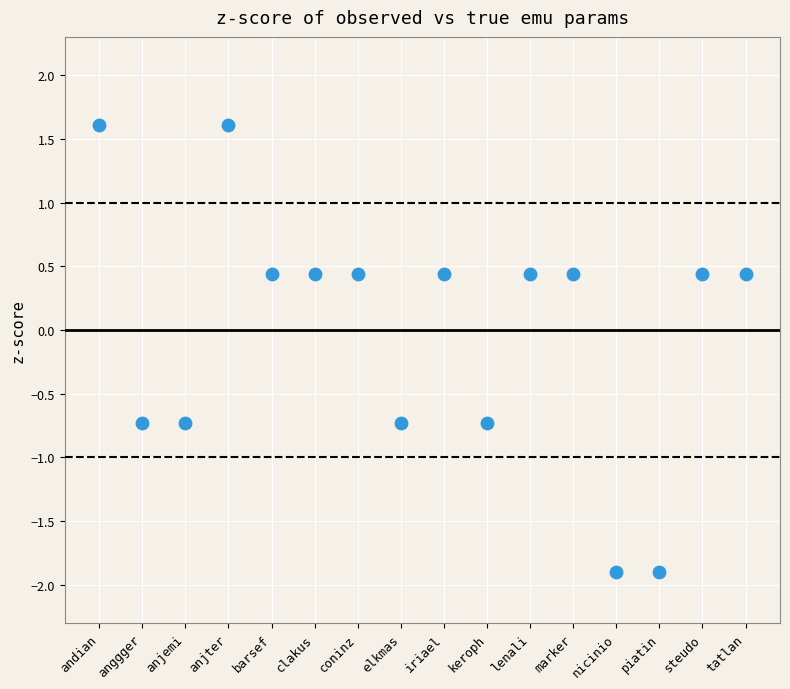

What is the range of Y values (max minus min)?

3.5